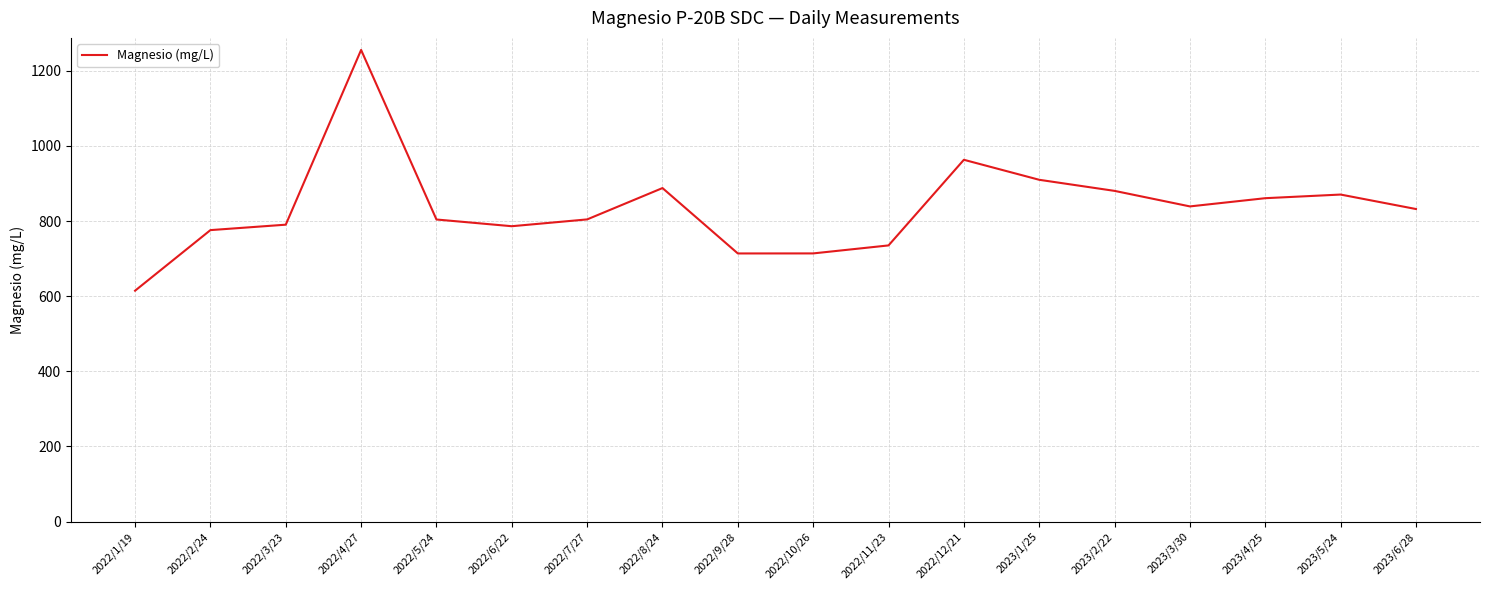

The chart shows a value of 614.8 at 2022/1/19. True or false?

True